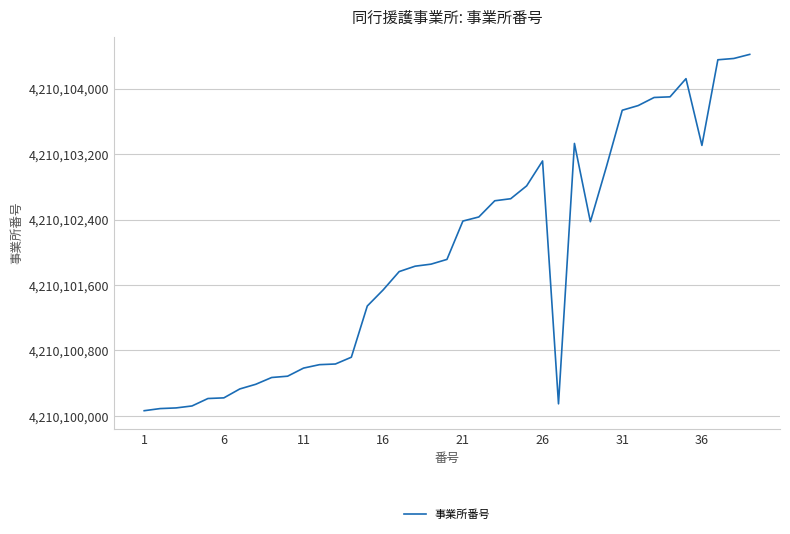

What is the minimum value shown in the chart?

4210100063